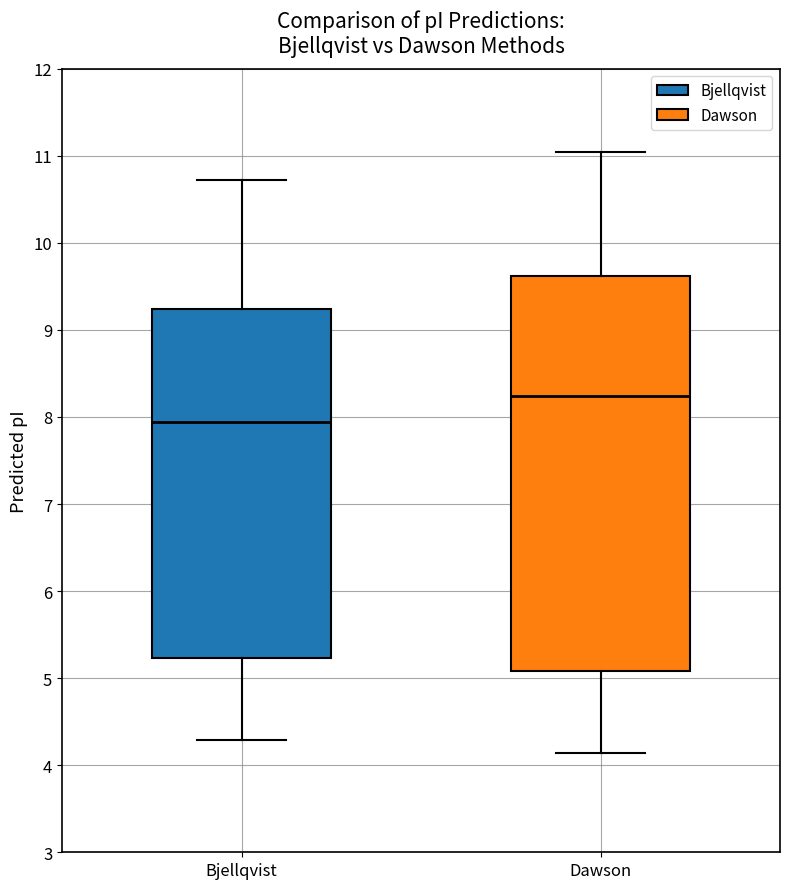

Reading left to right, read every box against the y-axis: the position of its median line, the range the box covers, and the ends of its whiskers. The values are not printed on the chart, so give them approximately, as read against the axis.

Bjellqvist: median 7.9, box 5.2 to 9.2, whiskers 4.3 to 10.7
Dawson: median 8.2, box 5.1 to 9.6, whiskers 4.1 to 11.0